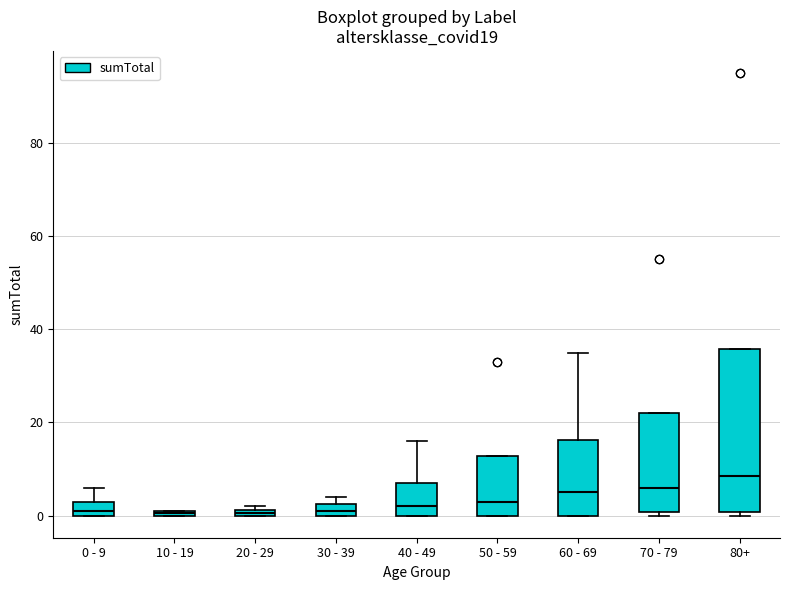

Where is the lower edge of the box for 70 - 79 on the y-axis? The values are not printed on the chart, so give them approximately, as read against the axis.

0